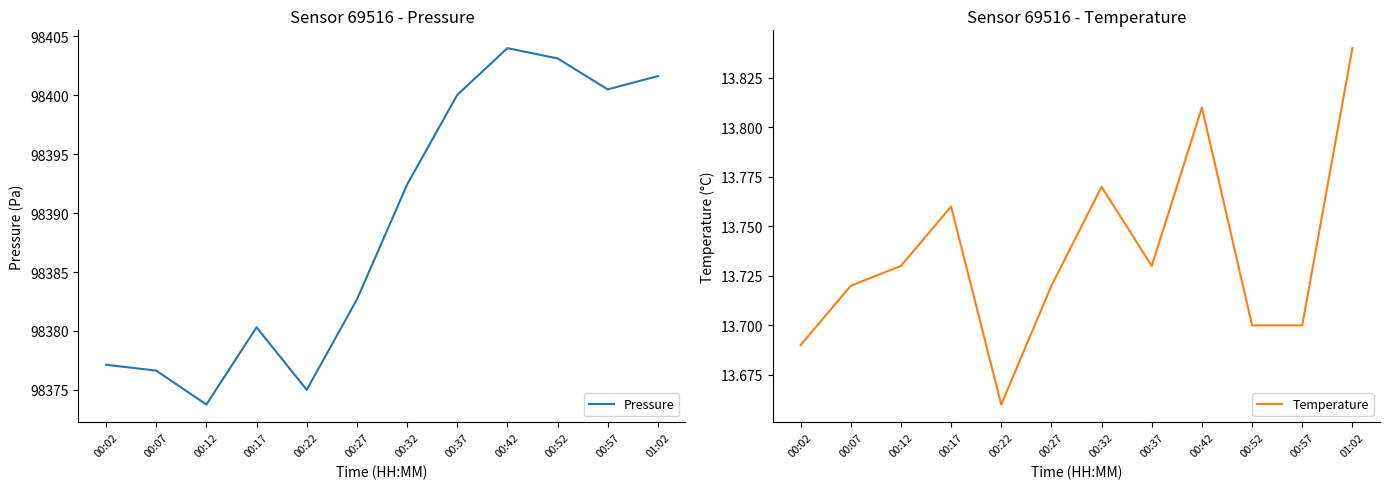

True or false: Pressure and Temperature cross at least once.

False